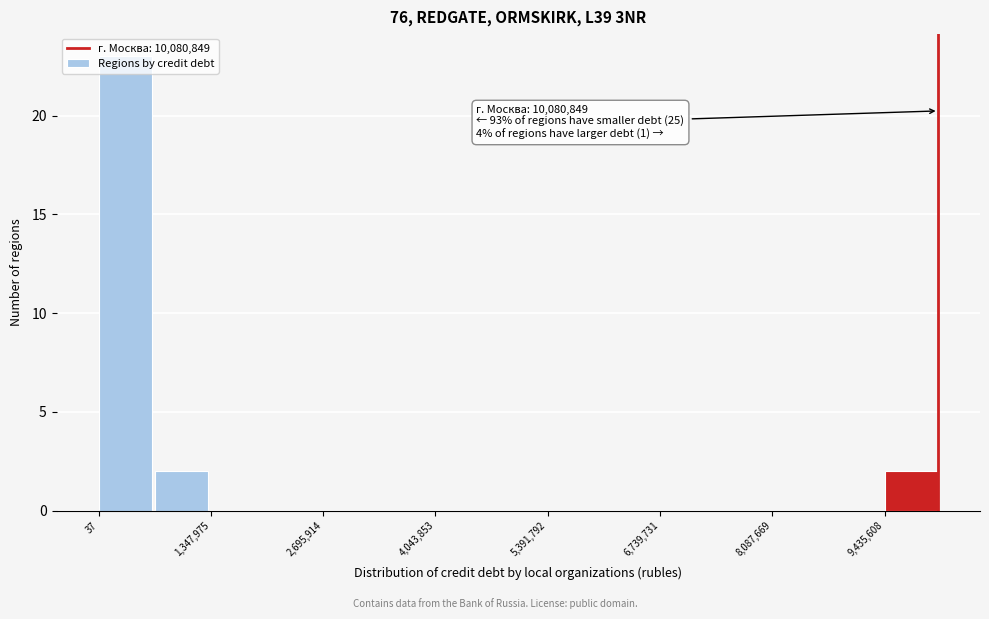

Read against the x-axis, roughly where is the centre of the tallest bar?

400000